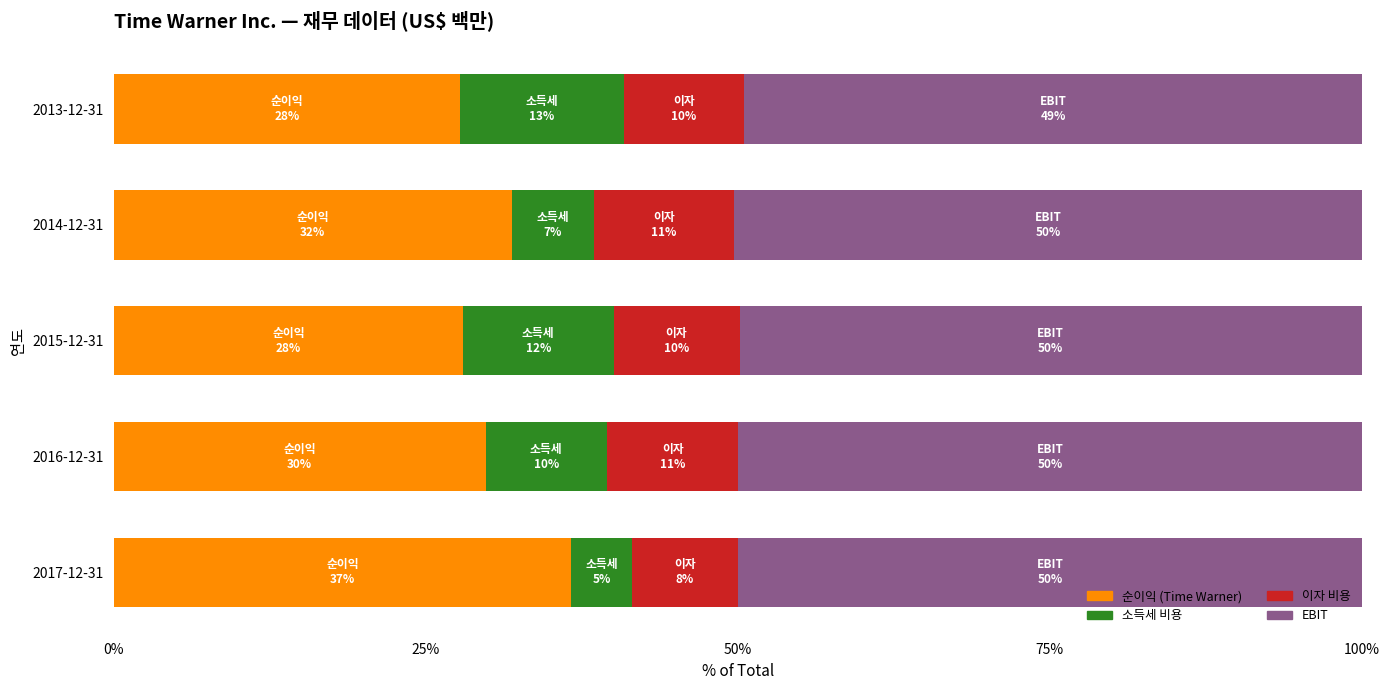

What is the sum of the 순이익 (Time Warner) values at 2017-12-31 and 2015-12-31?

64.6